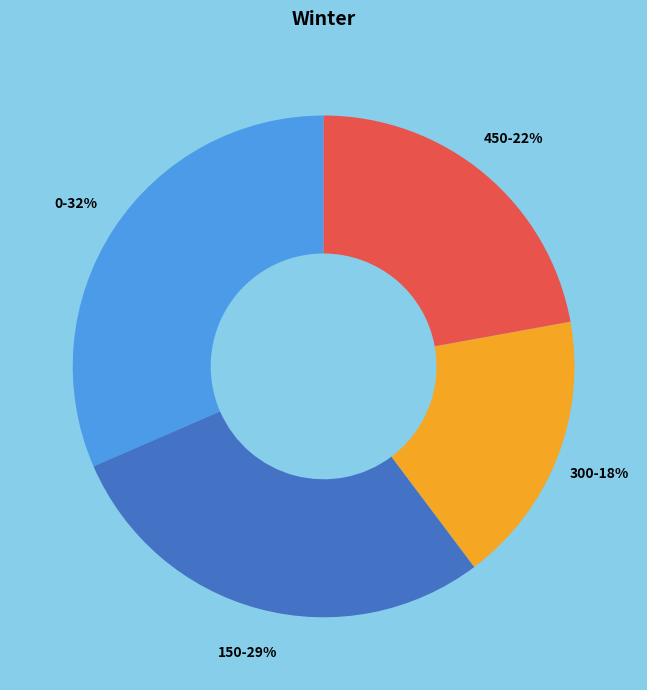

What percentage is the 0 slice, to the nearest percent?

32%